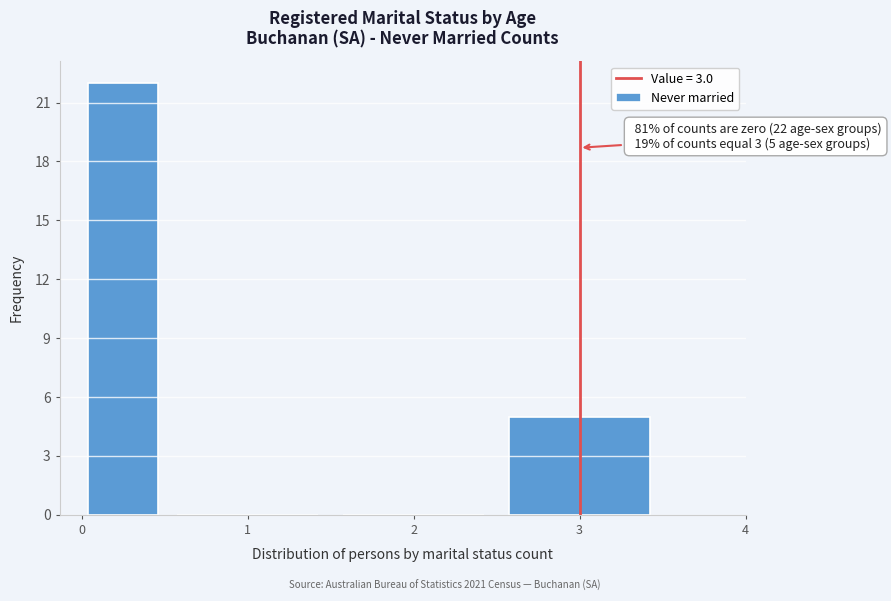

Over which range of the x-axis is the bar tallest?

0.0 to 0.5